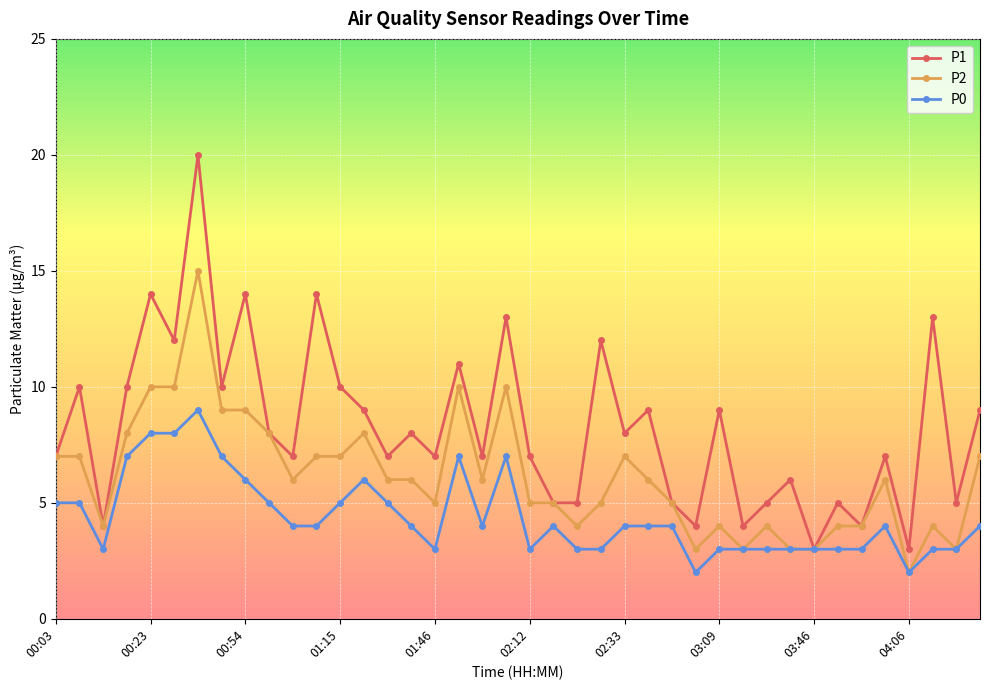

What is the value of the P0 point at the 28th from the left?

2